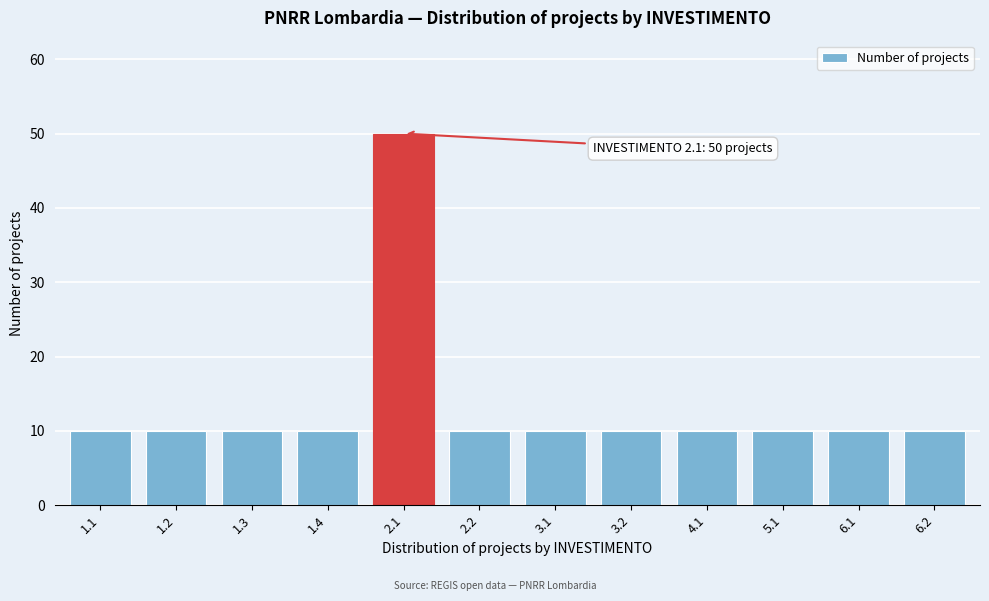

Reading left to right, extract all data points from this chart.

1.1=10	1.2=10	1.3=10	1.4=10	2.1=50	2.2=10	3.1=10	3.2=10	4.1=10	5.1=10	6.1=10	6.2=10